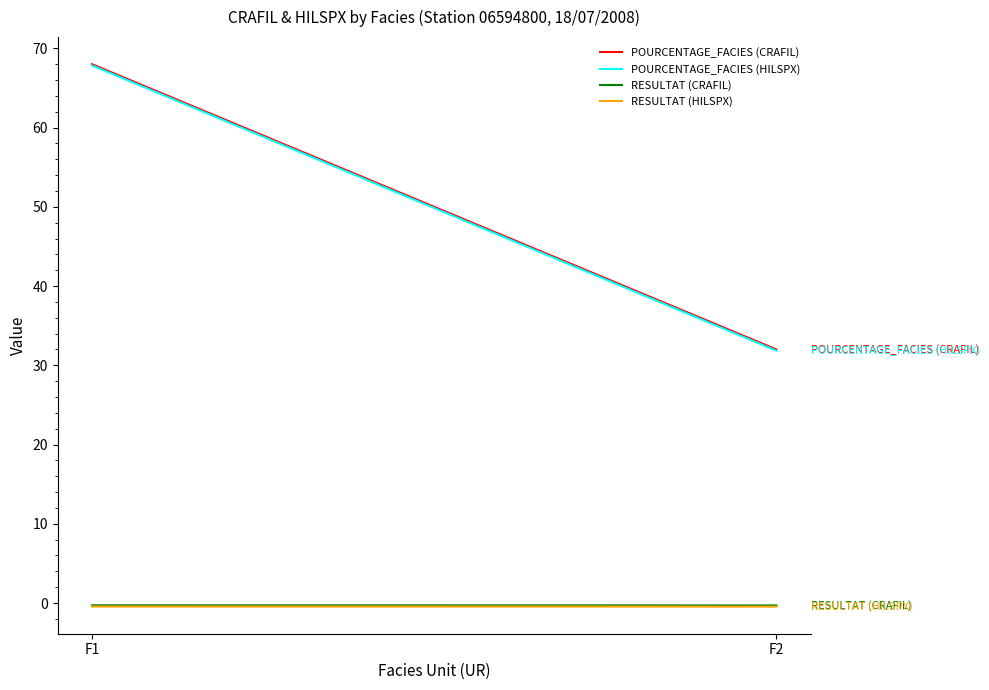

Is the value of POURCENTAGE_FACIES (CRAFIL) at F2 greater than the value of RESULTAT (HILSPX) at F1?

Yes